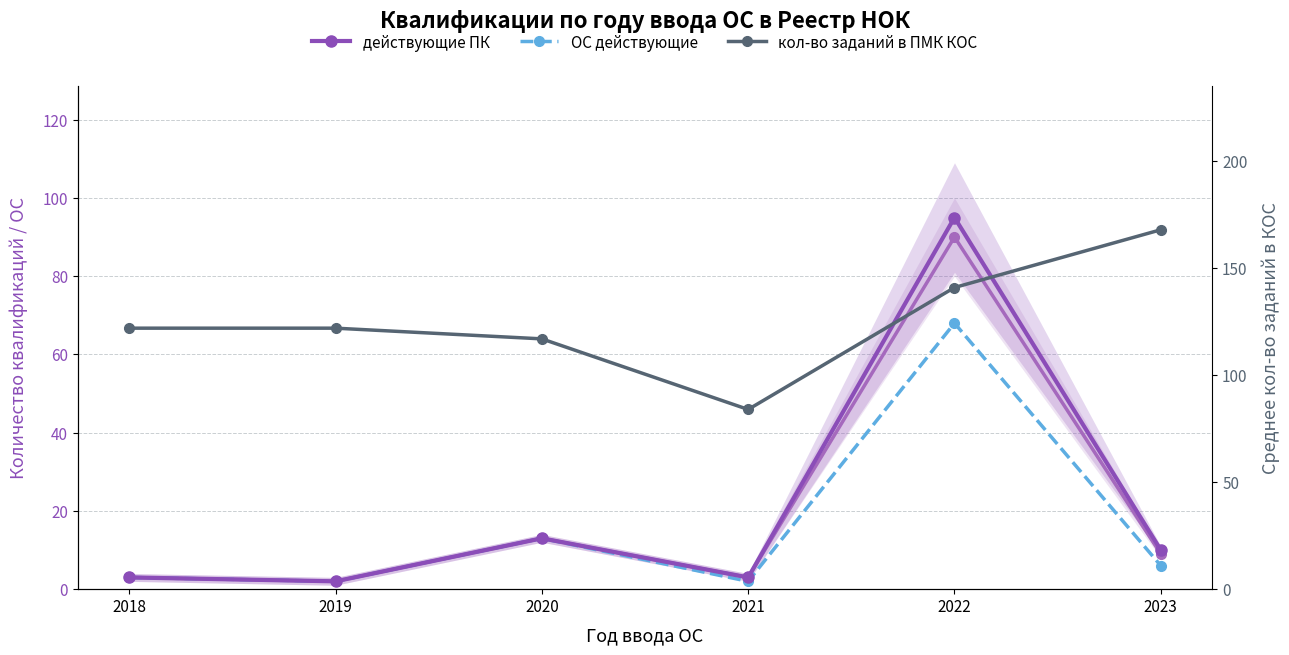

Is it true that кол-во заданий в ПМК КОС equals 122 at 2018?

True